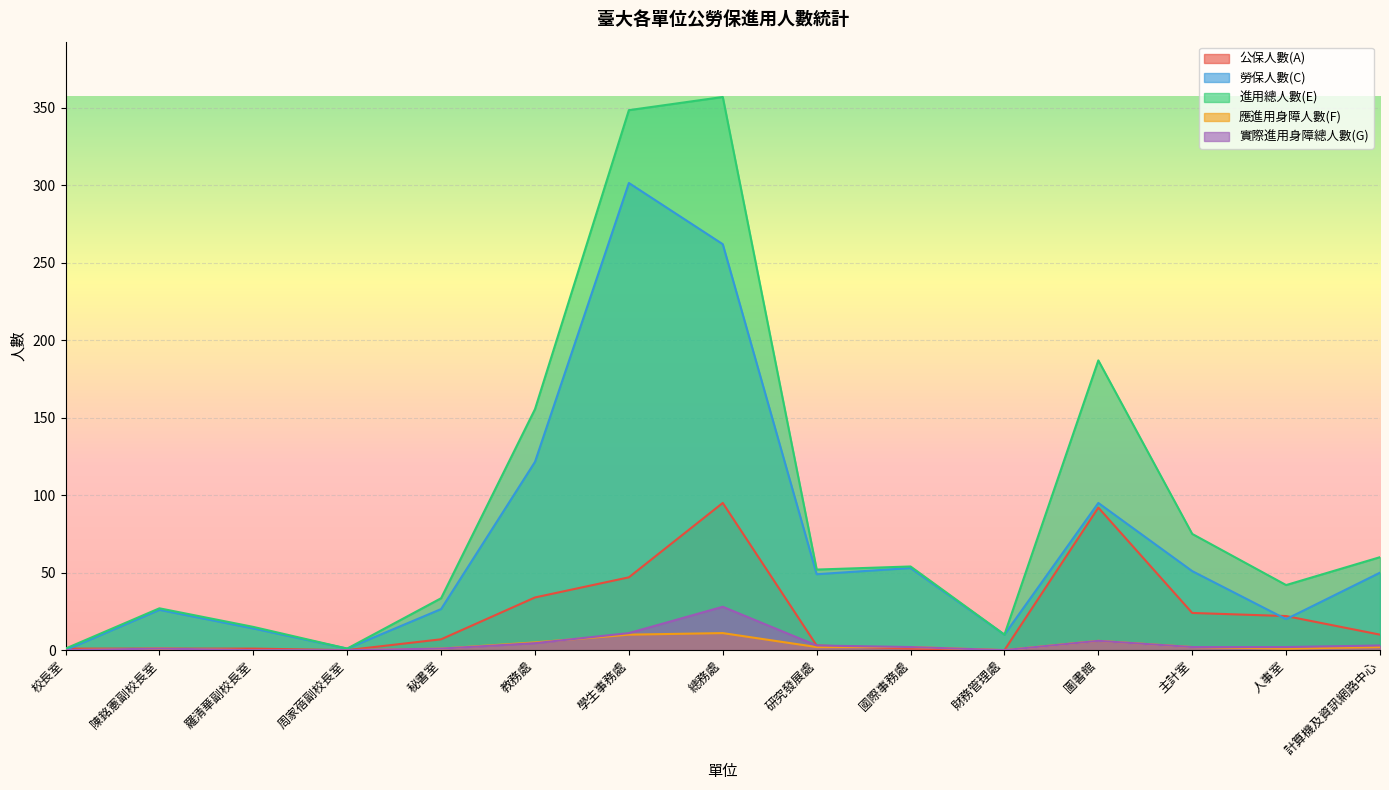

At which label is 實際進用身障總人數(G) closest to 14?

學生事務處